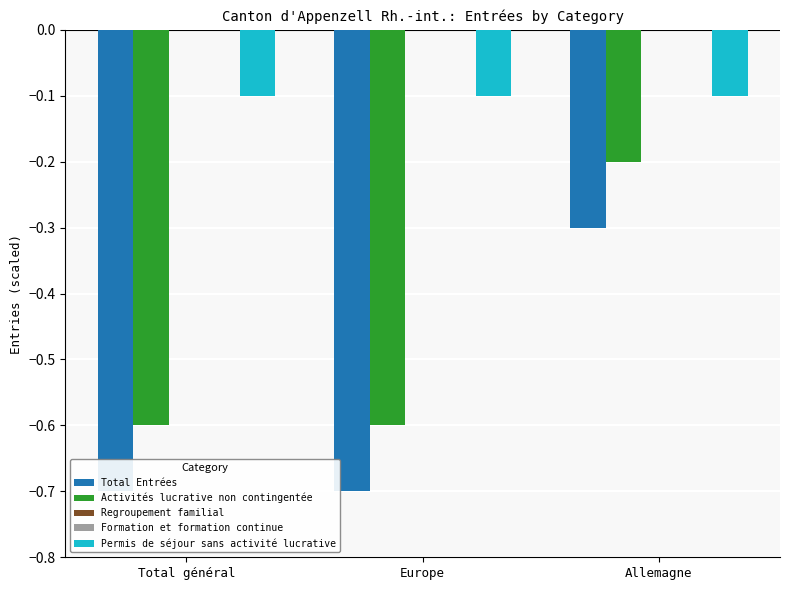

Which series has the widest spread of values?

Total Entrées